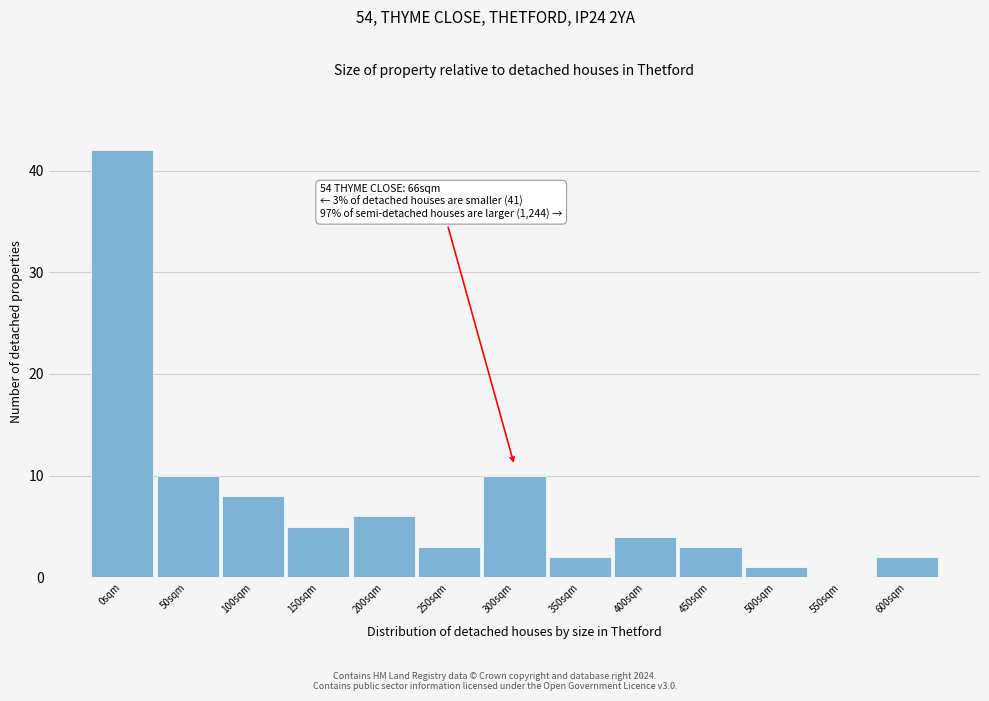

Reading left to right, extract all data points from this chart.

0sqm=42	50sqm=10	100sqm=8	150sqm=5	200sqm=6	250sqm=3	300sqm=10	350sqm=2	400sqm=4	450sqm=3	500sqm=1	550sqm=0	600sqm=2